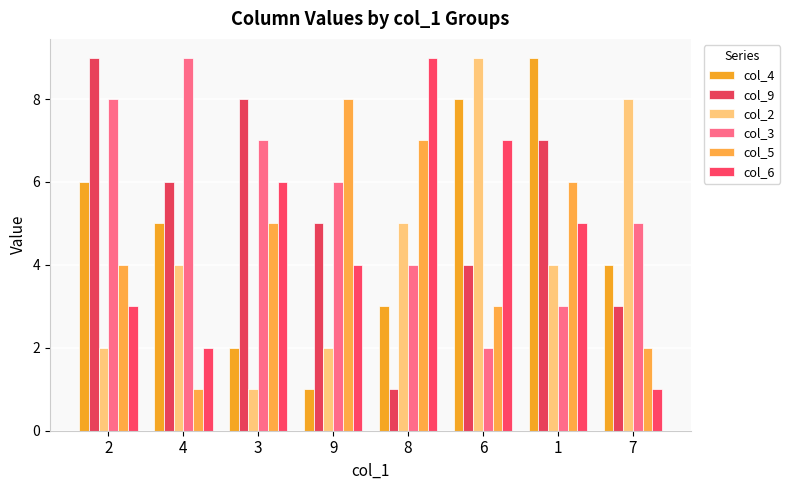

What are all the series names shown in the legend?

col_4, col_9, col_2, col_3, col_5, col_6